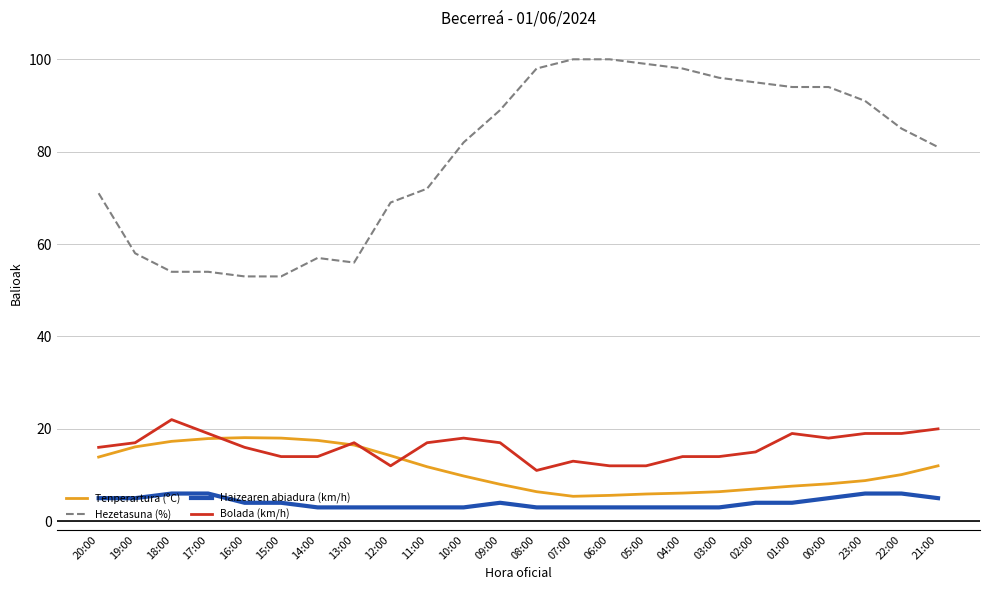

What is the difference between the Bolada (km/h) values at 20:00 and 00:00?

2.0